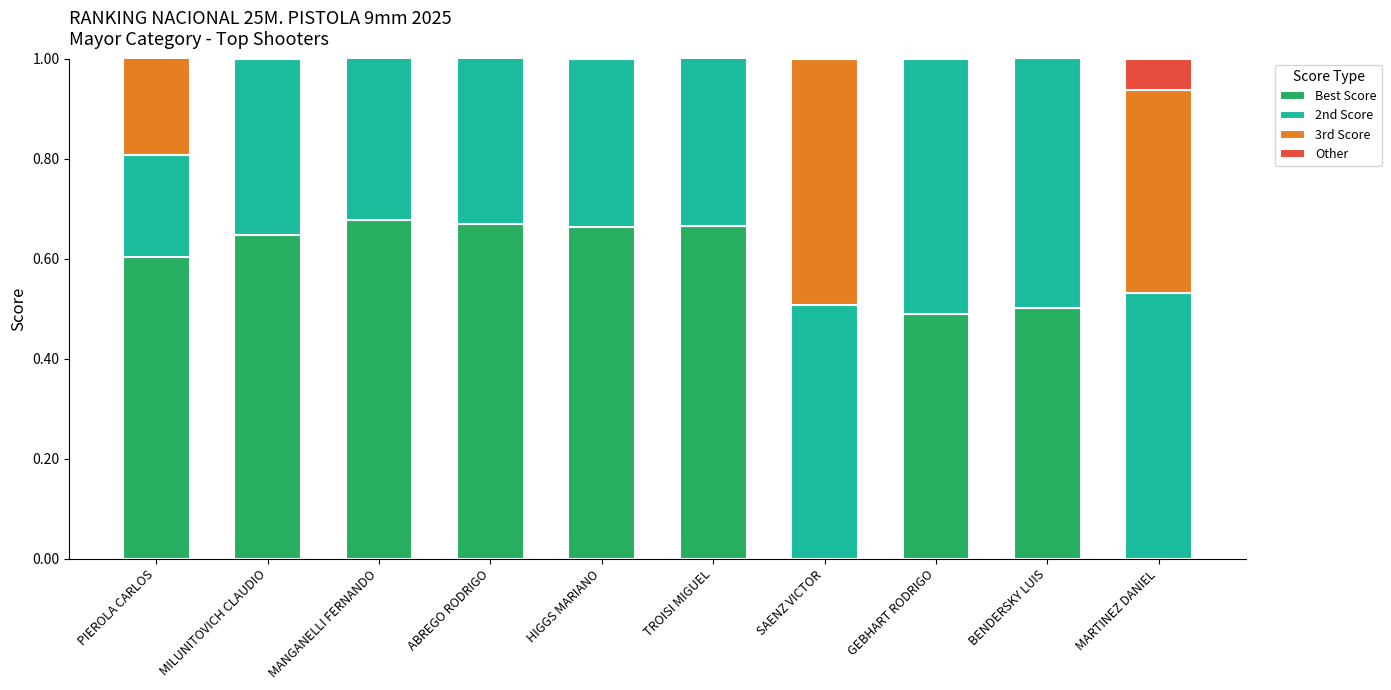

What are all the series names shown in the legend?

Best Score, 2nd Score, 3rd Score, Other